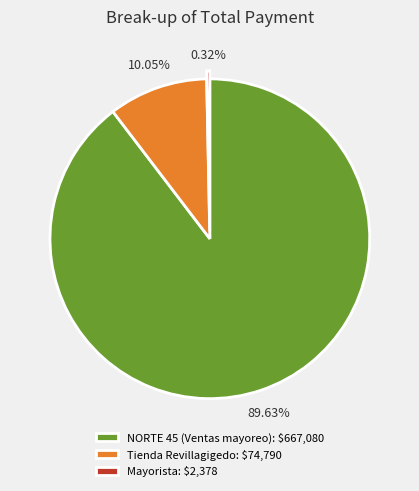

Which slice represents more than half of the pie?

NORTE 45 (Ventas mayoreo): $667,080